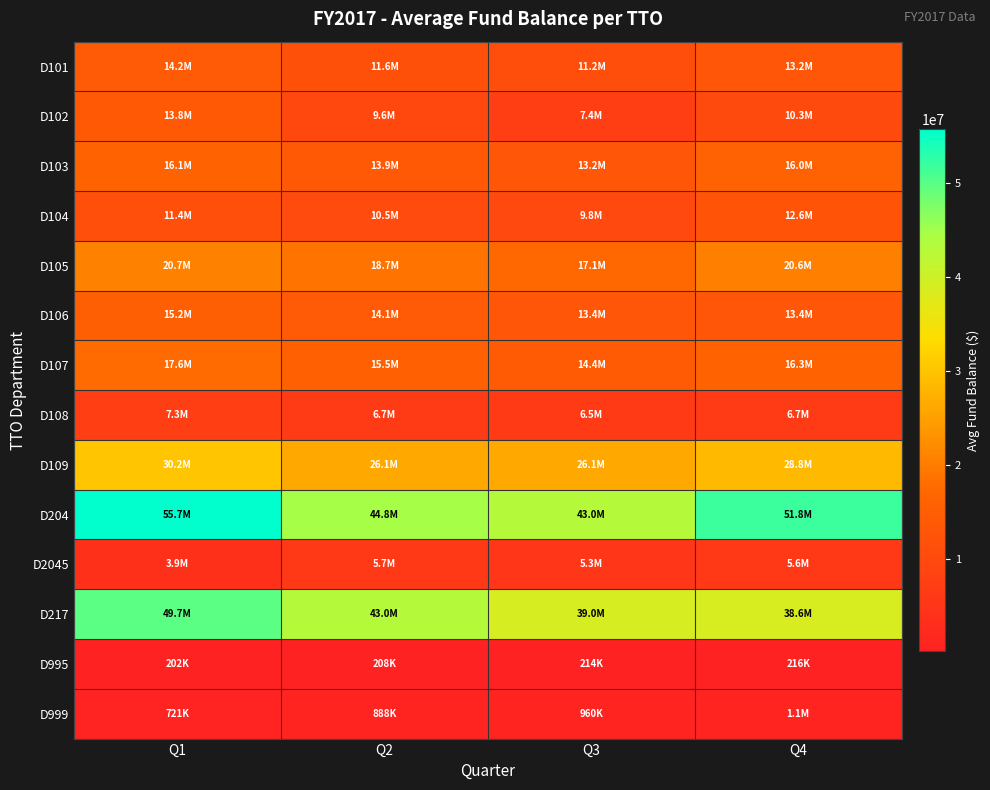

What is the difference between the highest and lowest values at Q2?

44625875.2